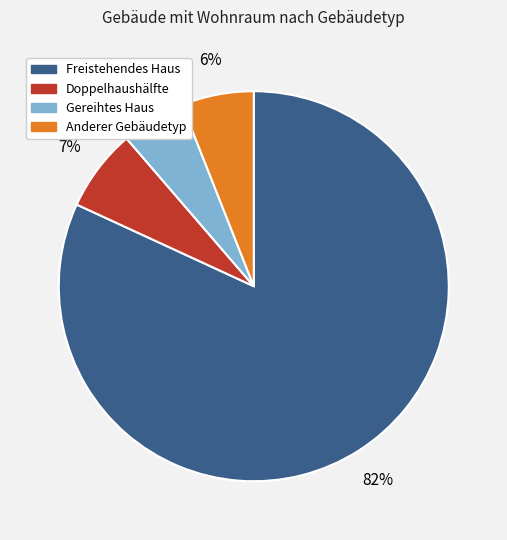

How many segments does this pie chart have?

4